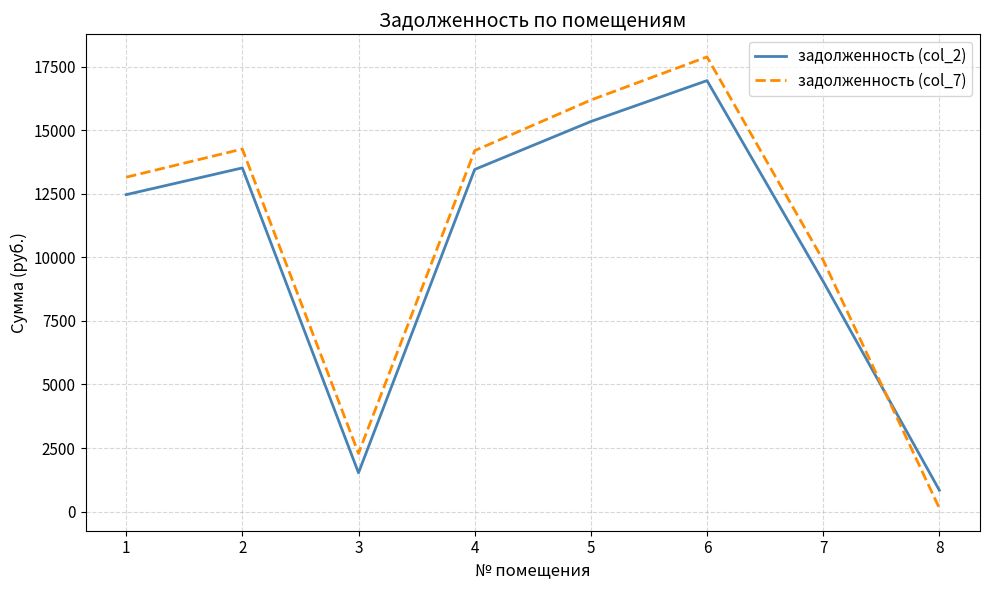

Rank the series by their maximum value, from highest to lowest.

задолженность (col_7), задолженность (col_2)